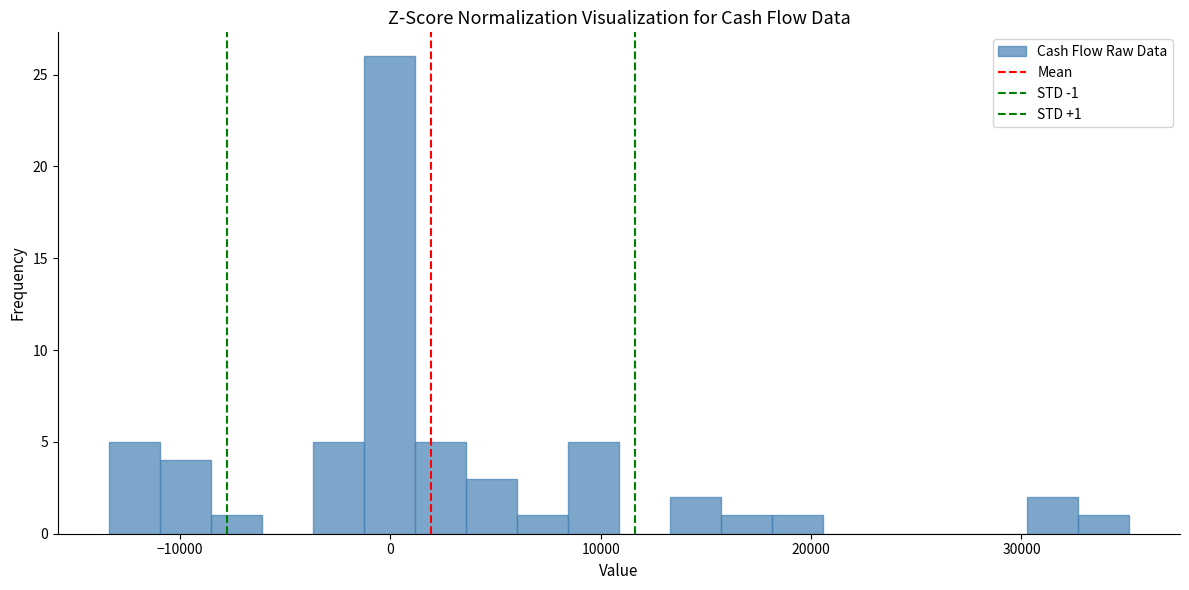

Read against the x-axis, roughly where is the centre of the tallest bar?

0